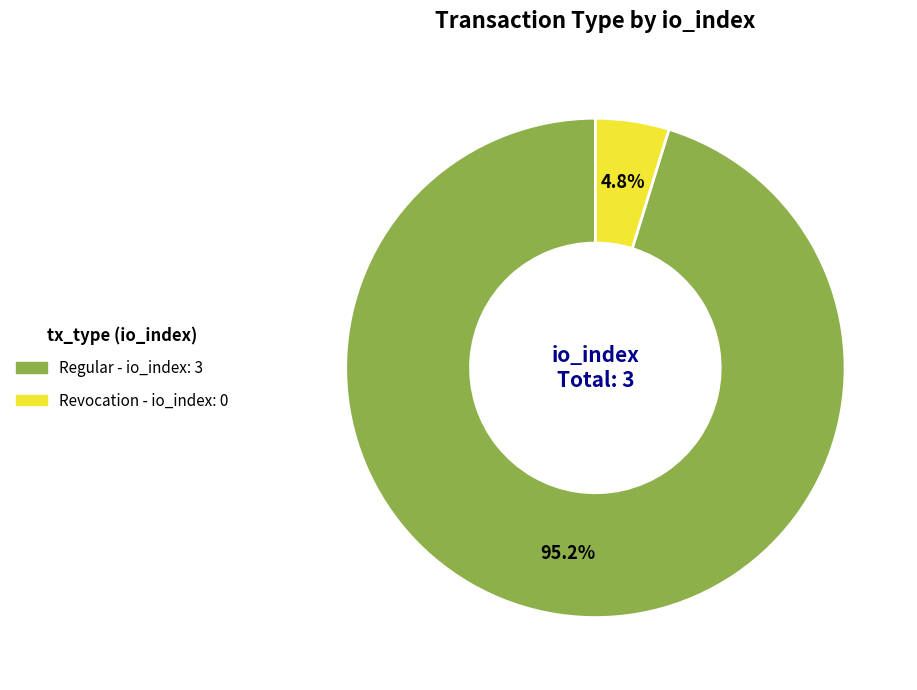

Does any single category account for the majority?

Yes